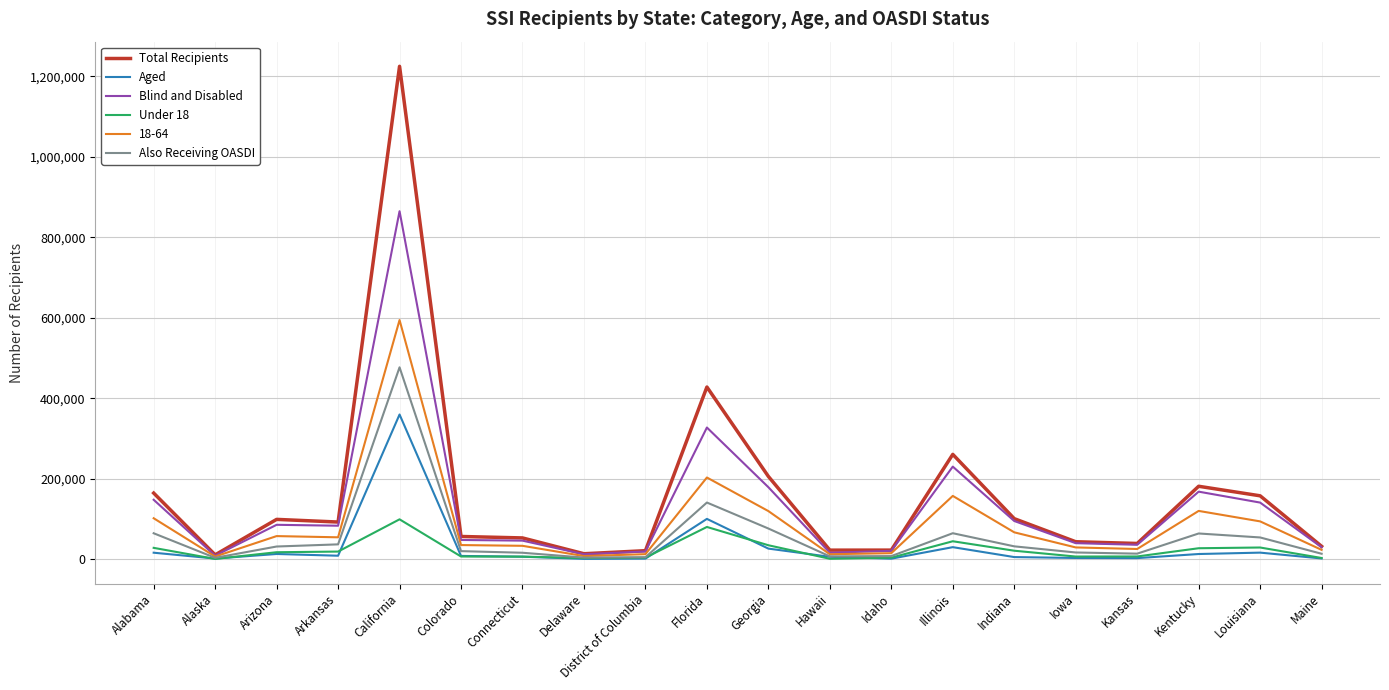

Between Colorado and Kentucky, which series saw the biggest shift?

Total Recipients